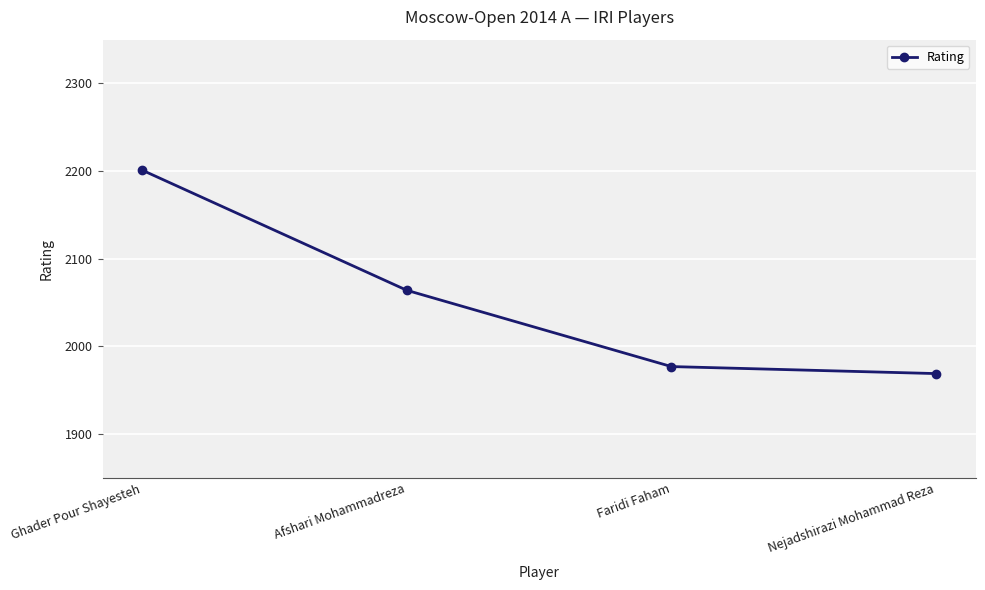

Reading right to left, transcribe all the data shown in this chart.

Nejadshirazi Mohammad Reza=1969	Faridi Faham=1977	Afshari Mohammadreza=2064	Ghader Pour Shayesteh=2201